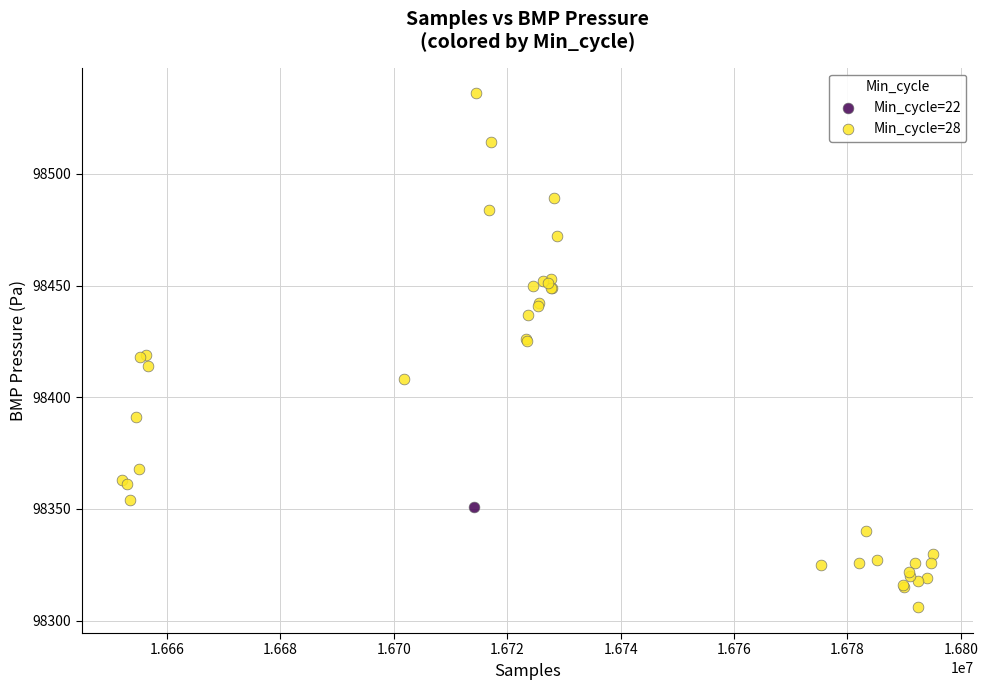

What are all the series names shown in the legend?

Min_cycle=22, Min_cycle=28